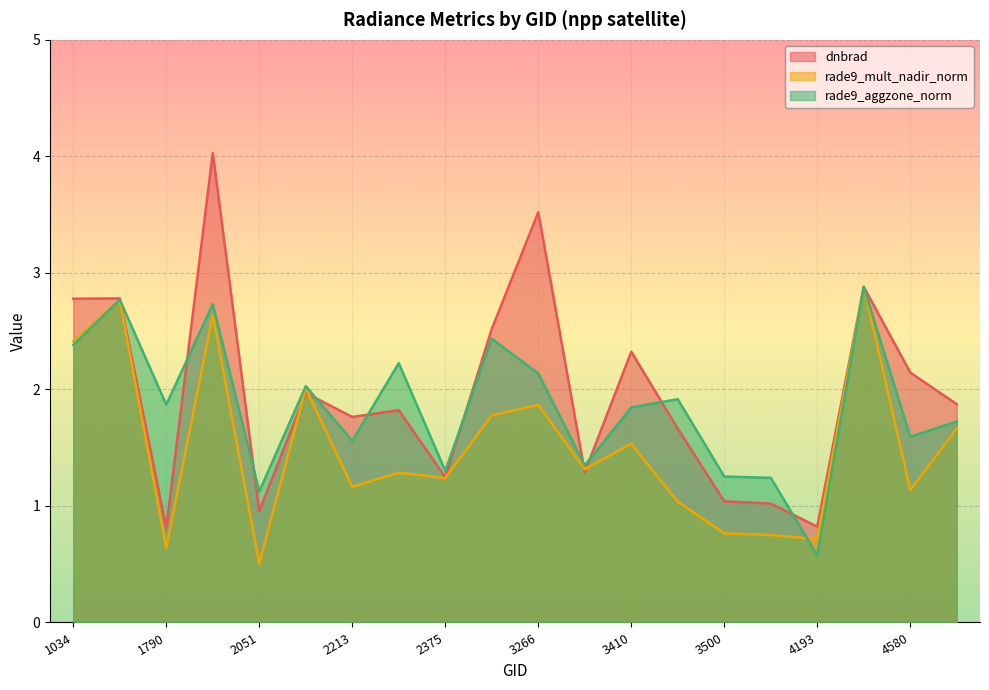

Does the chart display data point markers on the line(s)?

No